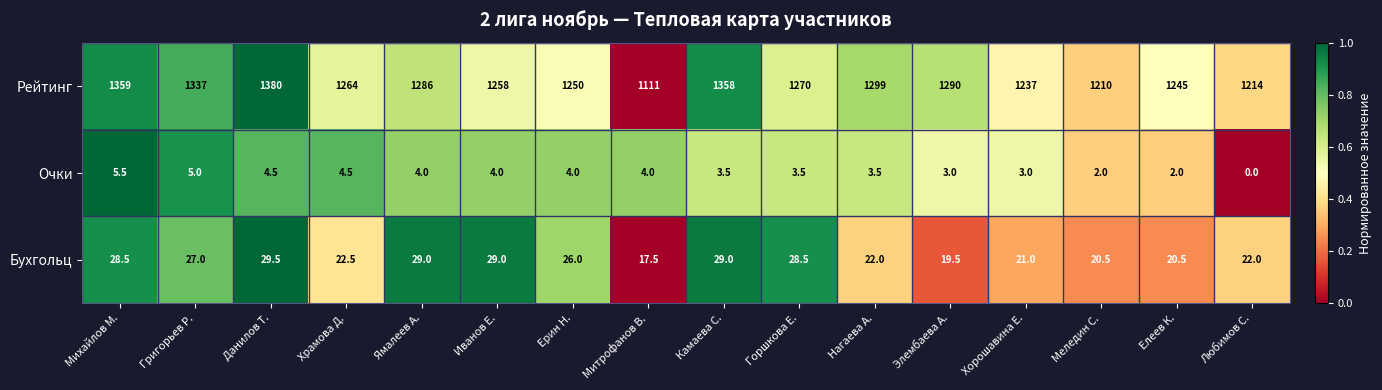

What is the difference between the Бухгольц values at Горшкова Е. and Елеев К.?

8.0